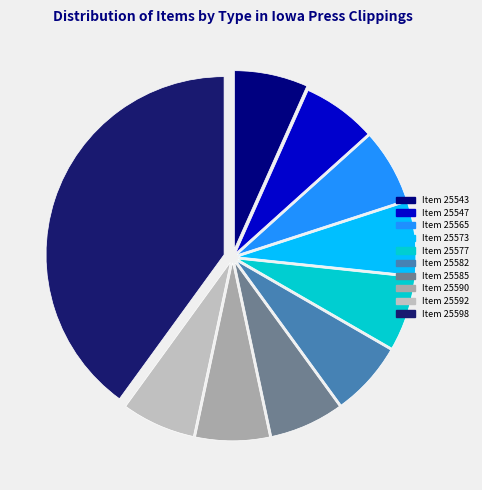

How many slices are in this pie chart?

10